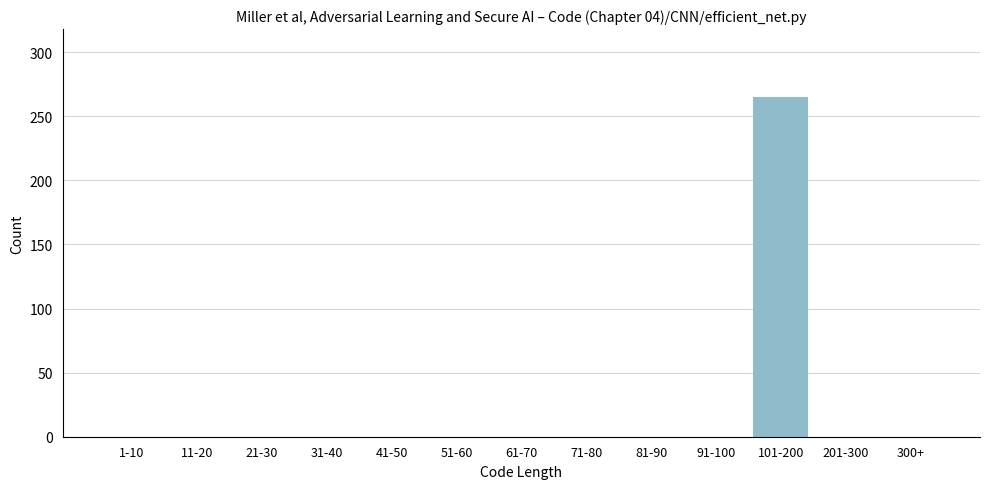

Reading left to right, list all the values displayed in this chart.

1-10=0	11-20=0	21-30=0	31-40=0	41-50=0	51-60=0	61-70=0	71-80=0	81-90=0	91-100=0	101-200=265	201-300=0	300+=0